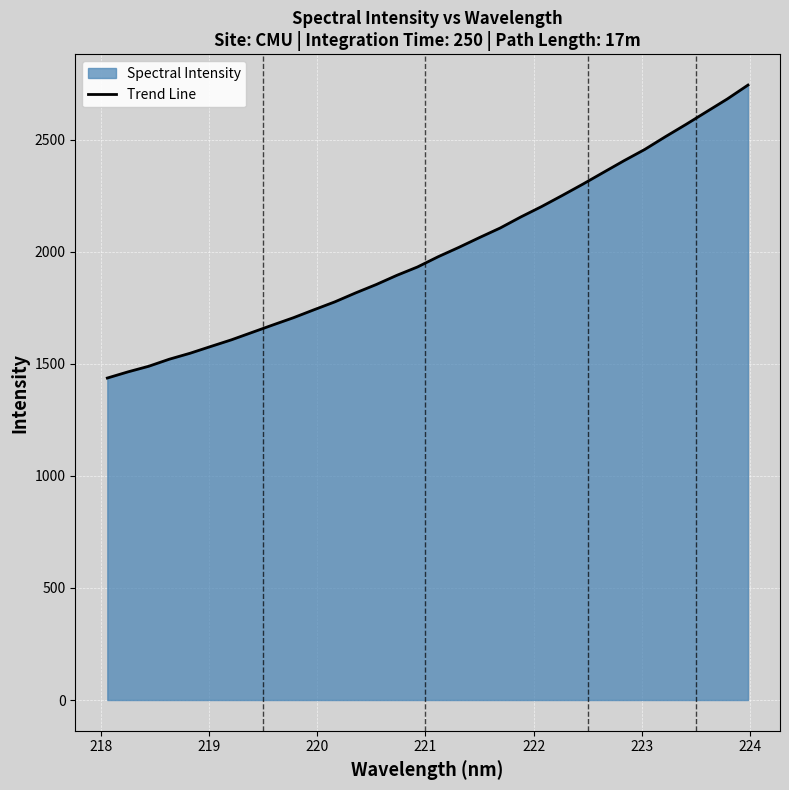

What is the smallest value displayed?

1436.9